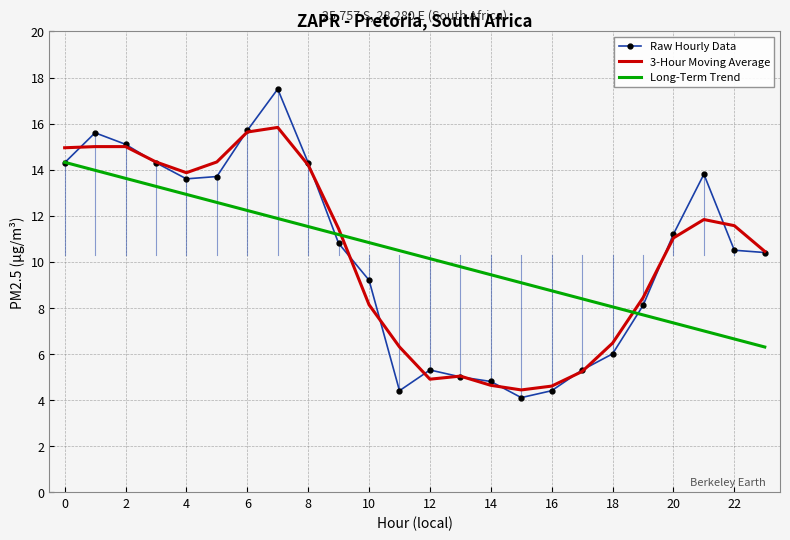

What is the difference between the maximum and minimum values in the Long-Term Trend series?

8.0